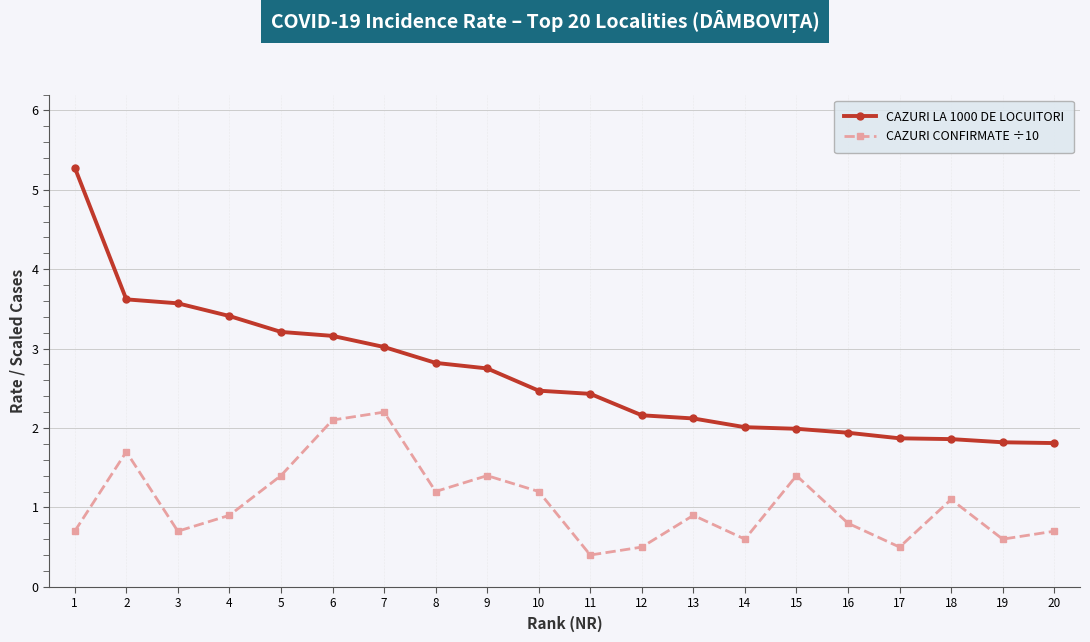

What is the value of the CAZURI CONFIRMATE ÷10 point at the 4th from the left?

0.9